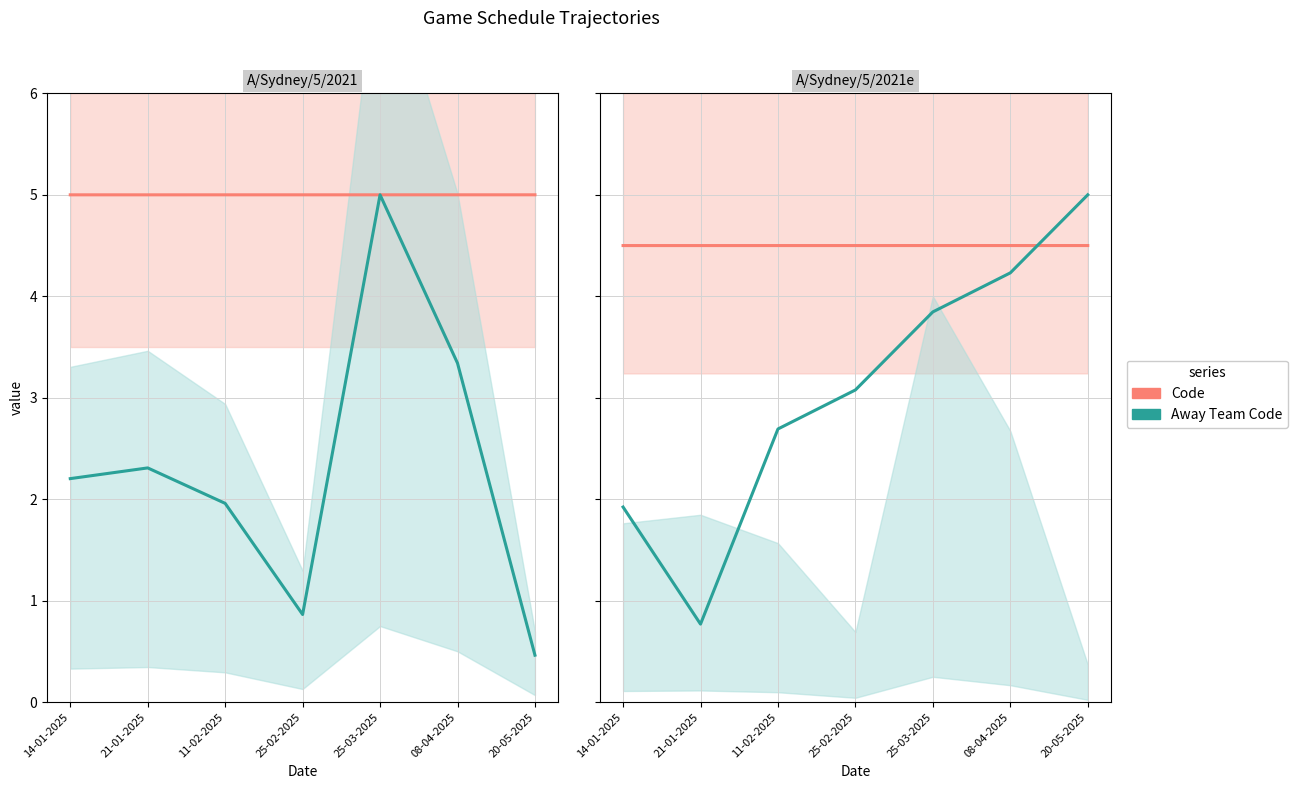

List the series in order of their overall mean, highest first.

Code, Away Team Code